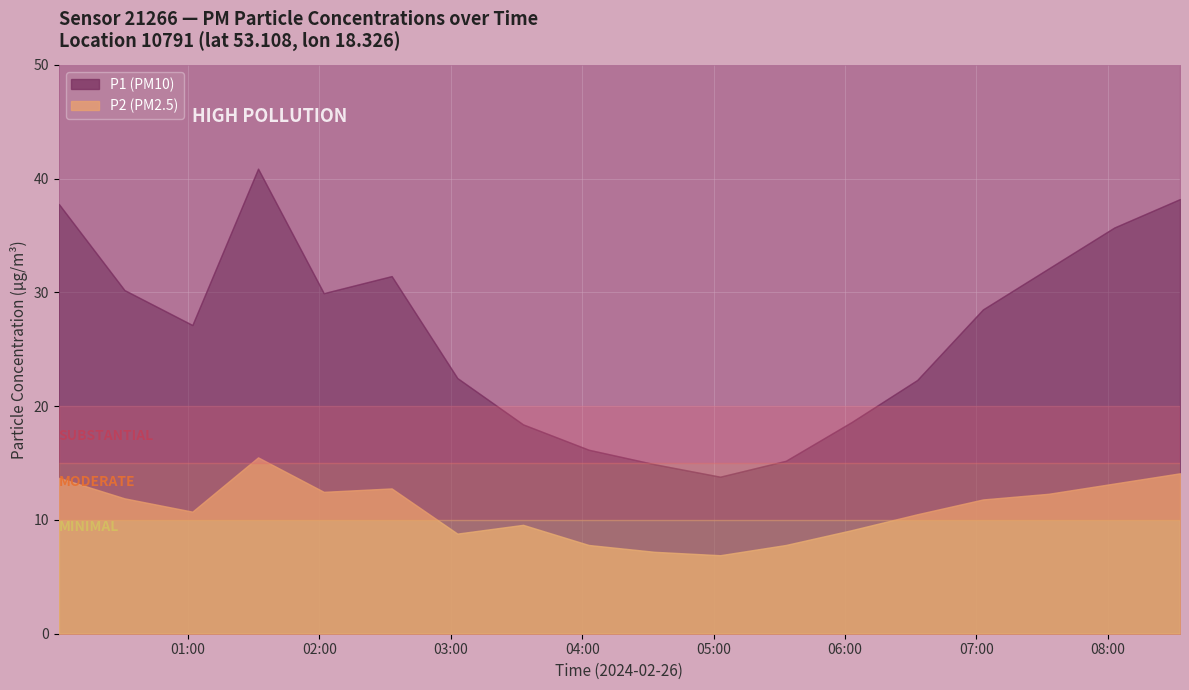

At which category is the sum across all series the highest?

01:32